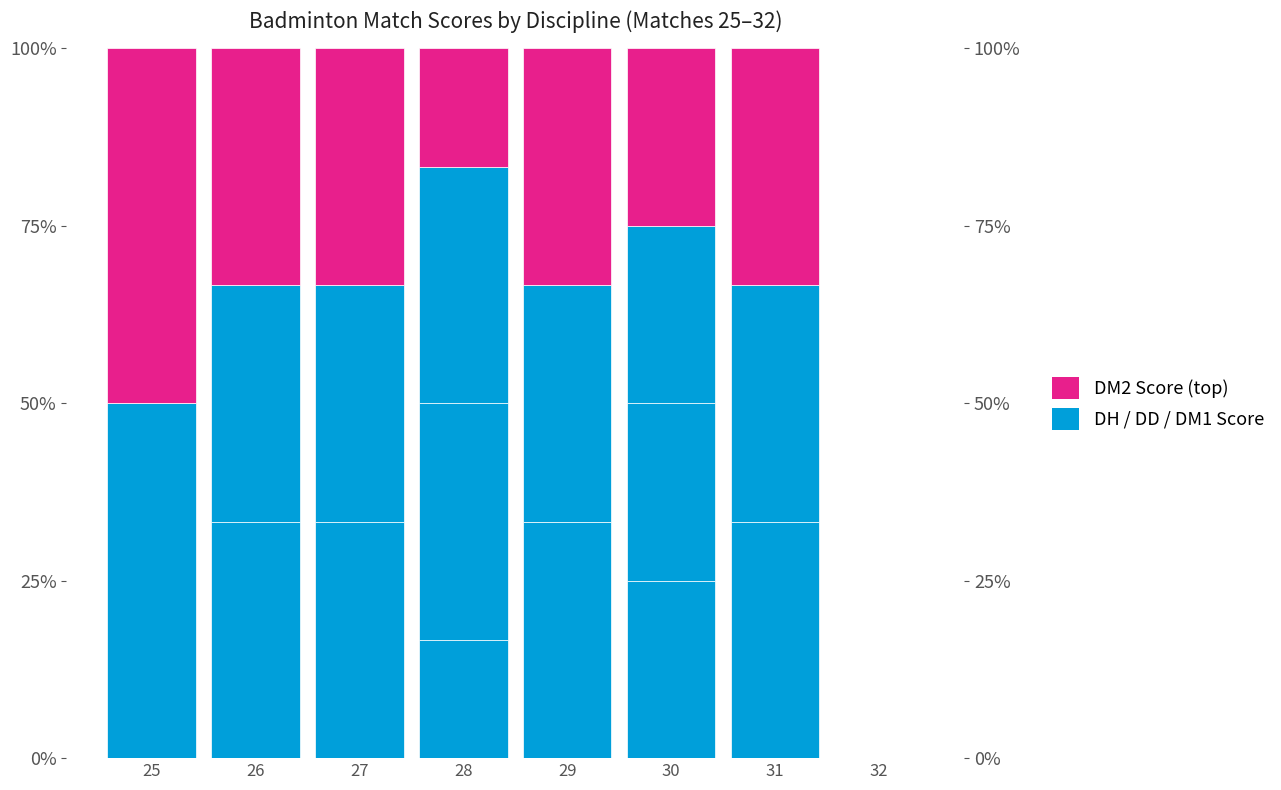

How many positive values does the DM2 Score series have?

7